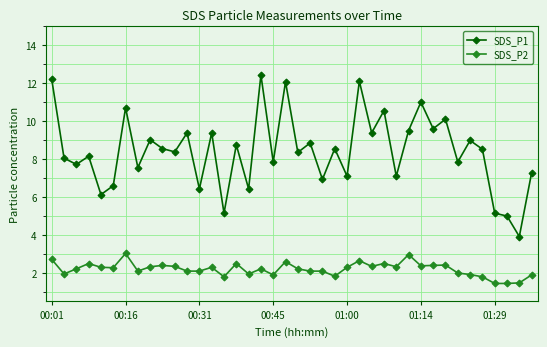

Which series has the largest total across all categories?

SDS_P1